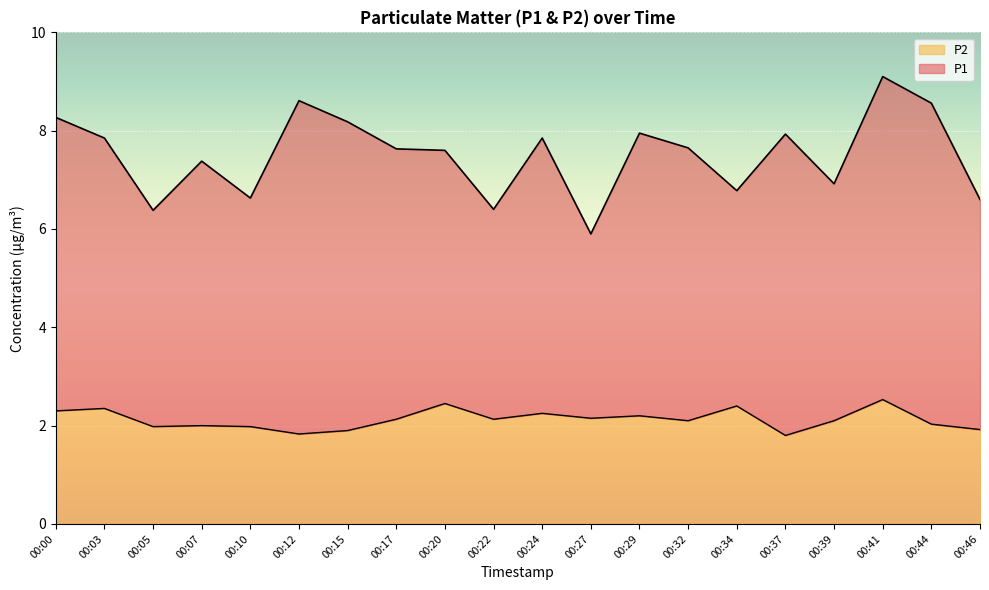

What is the value of the 1st point from the left?

2.3